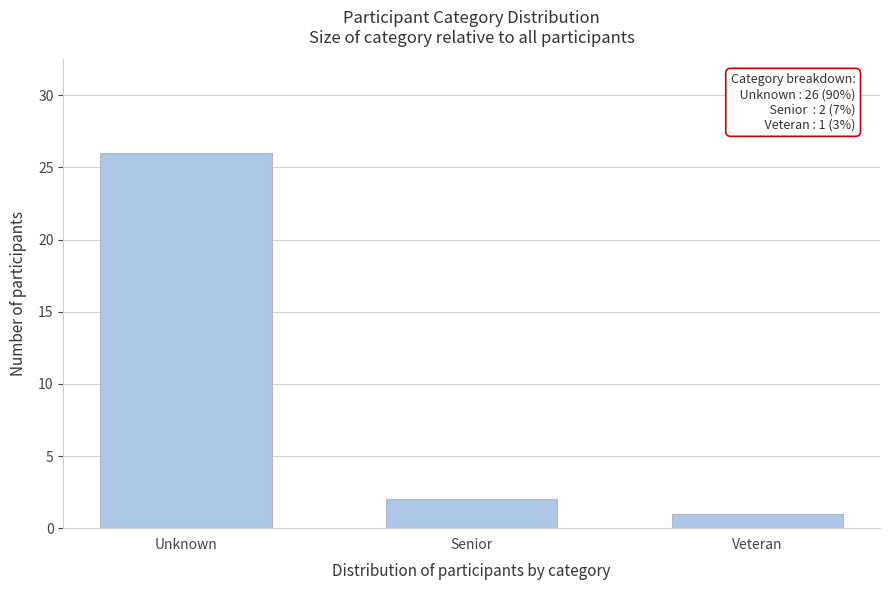

Reading right to left, what are all the values shown in this chart?

Veteran=1	Senior=2	Unknown=26